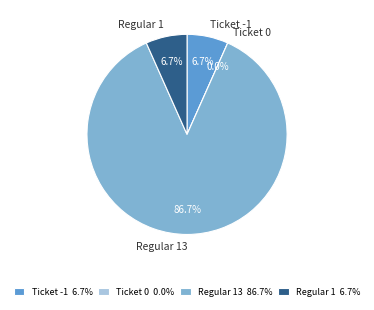

What is the majority slice?

Regular 13